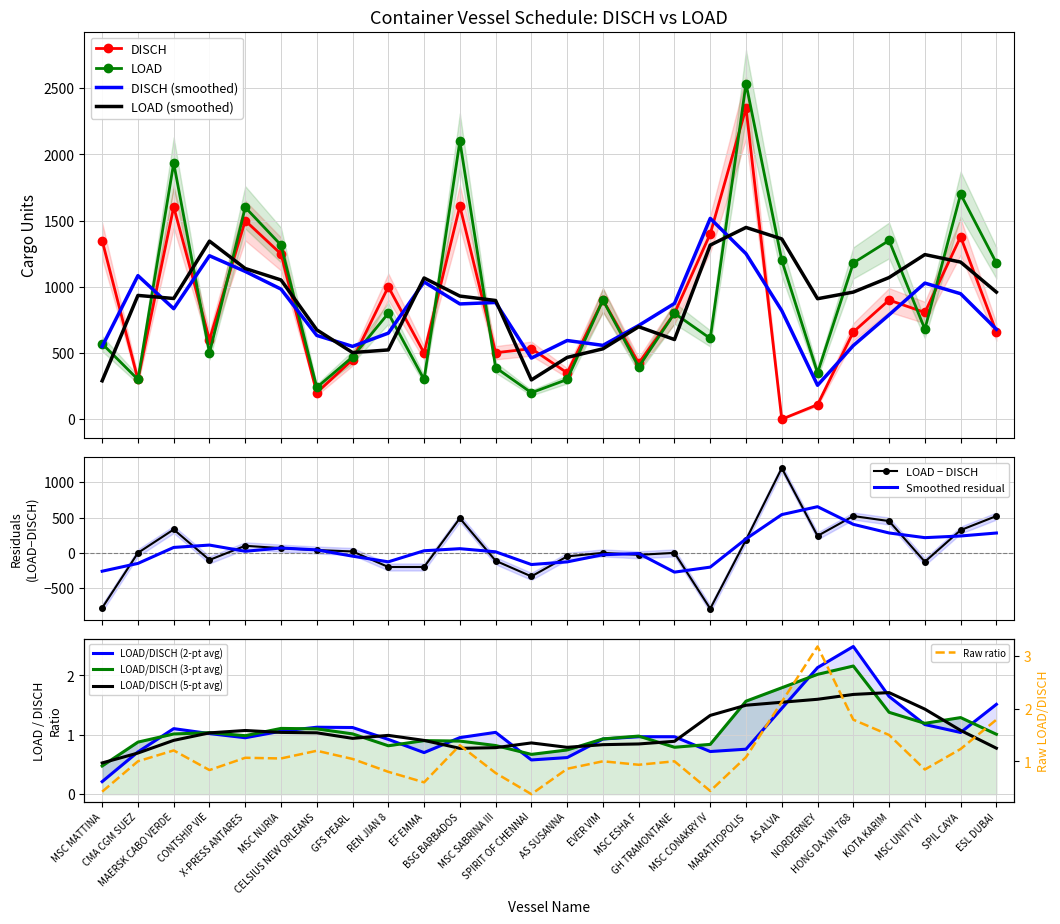

How many data points in DISCH are less than 800?

13